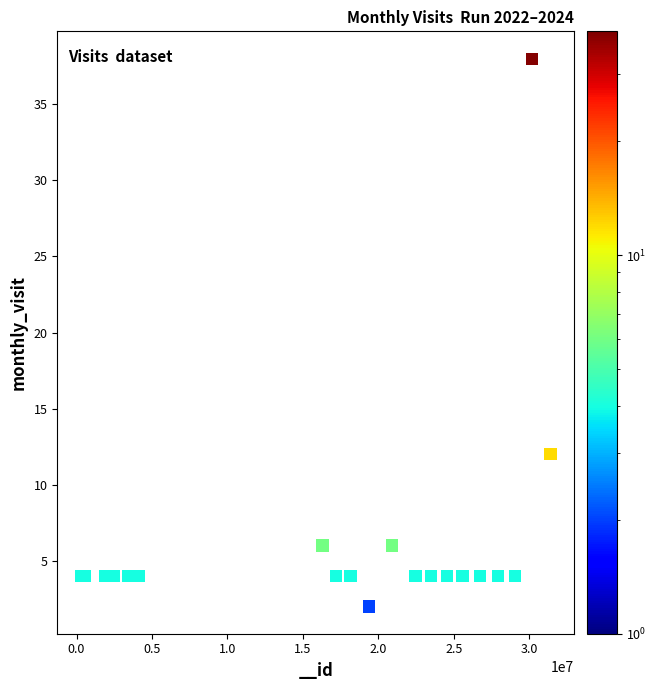

What Y value in the scatter plot is closest to 20?

12